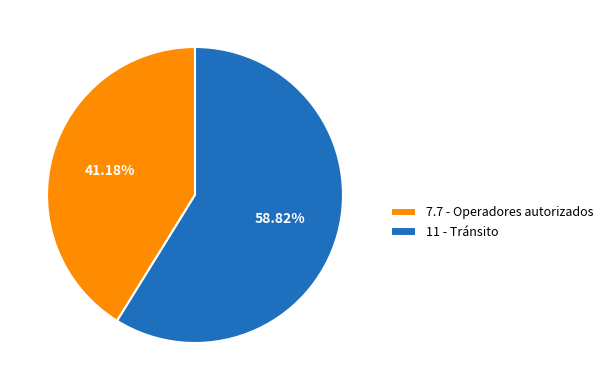

Which has a higher value, 11 - Tránsito or 7.7 - Operadores autorizados?

11 - Tránsito